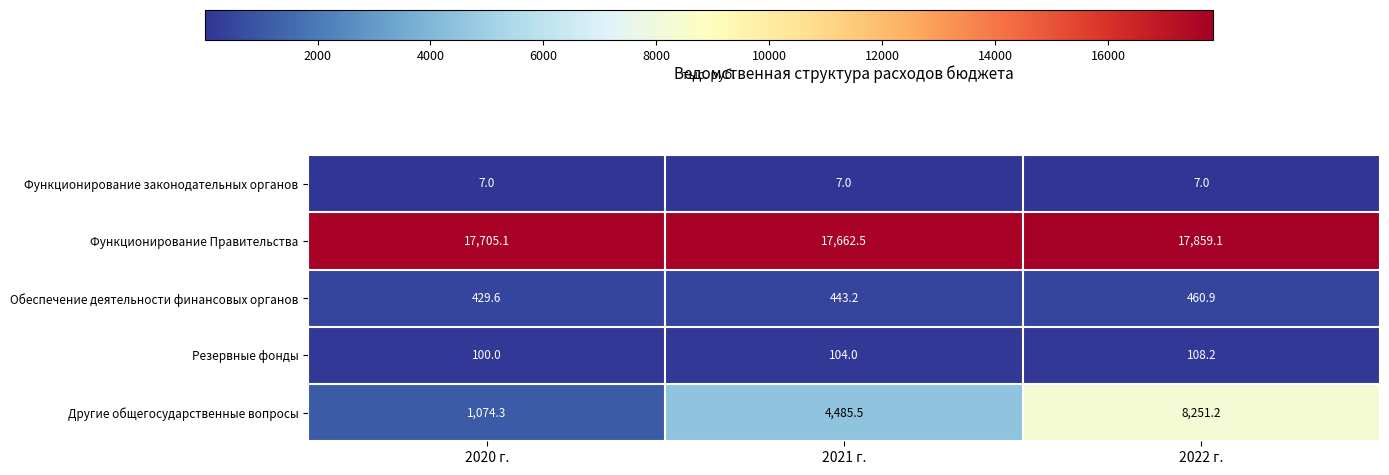

Reading left to right, transcribe all the data shown in this chart.

Функционирование законодательных органов: 7.0	7.0	7.0
Функционирование Правительства: 17705.1	17662.5	17859.1
Обеспечение деятельности финансовых органов: 429.6	443.2	460.9
Резервные фонды: 100.0	104.0	108.2
Другие общегосударственные вопросы: 1074.3	4485.5	8251.2